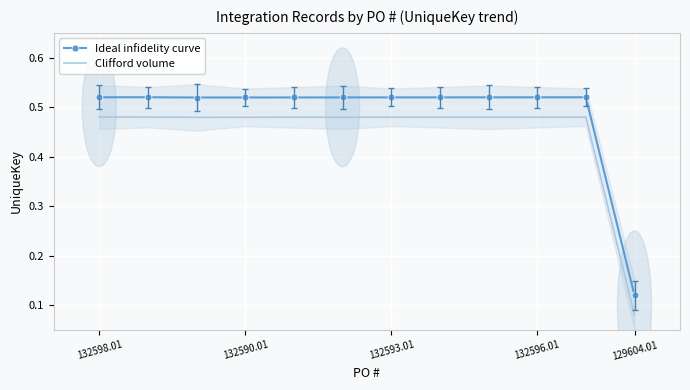

True or false: Clifford volume and Ideal infidelity curve cross at least once.

False